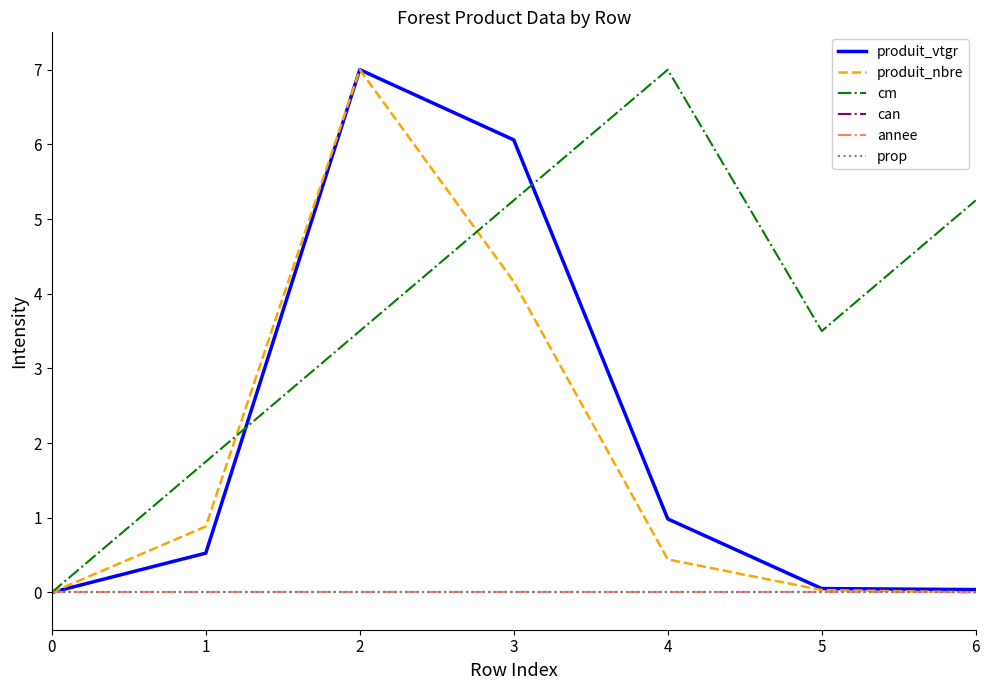

Is this an area chart (filled region under the line)?

No